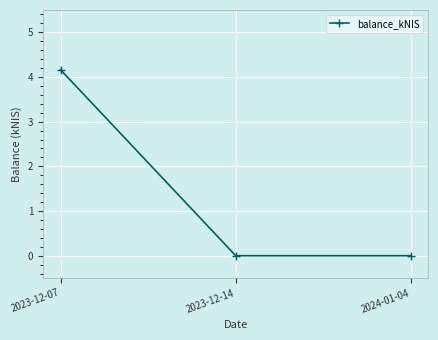

True or false: the data shows 0.0 at 2024-01-04.

True